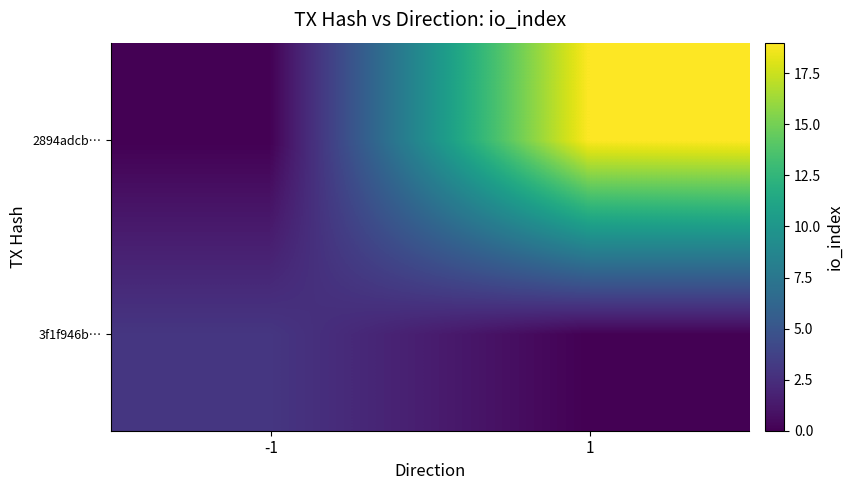

Rank the series by their maximum value, from highest to lowest.

2894adcb…, 3f1f946b…